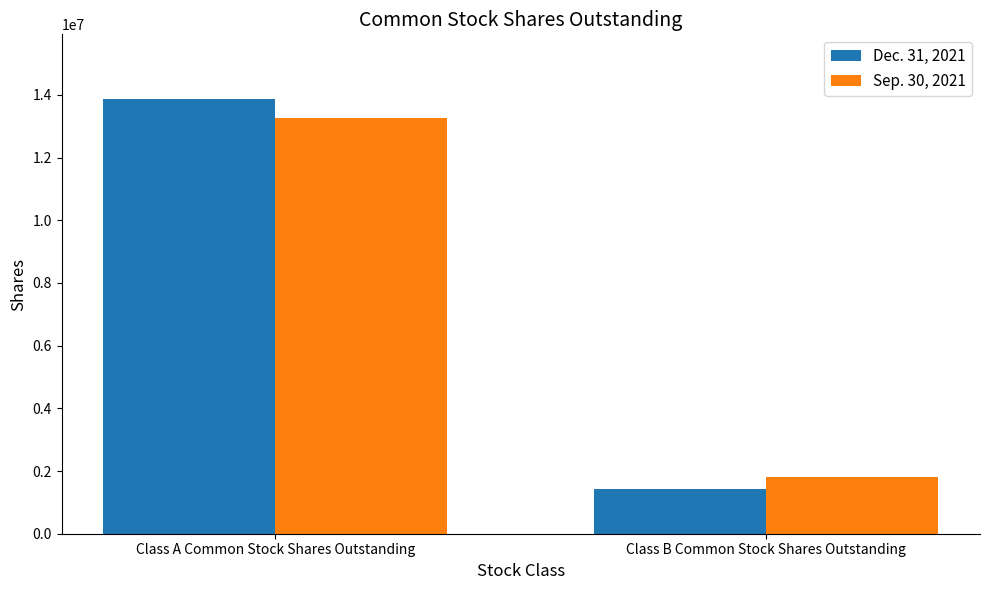

Which series has the widest spread of values?

Dec. 31, 2021